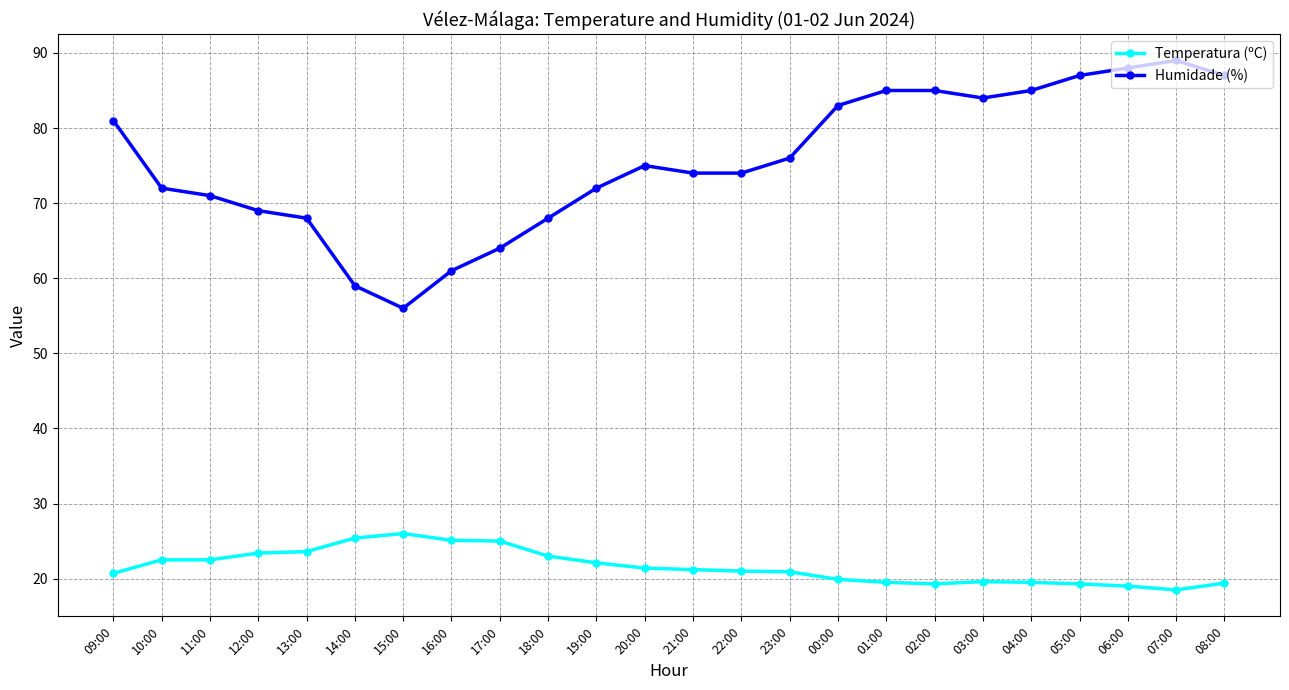

Is this an area chart (filled region under the line)?

No